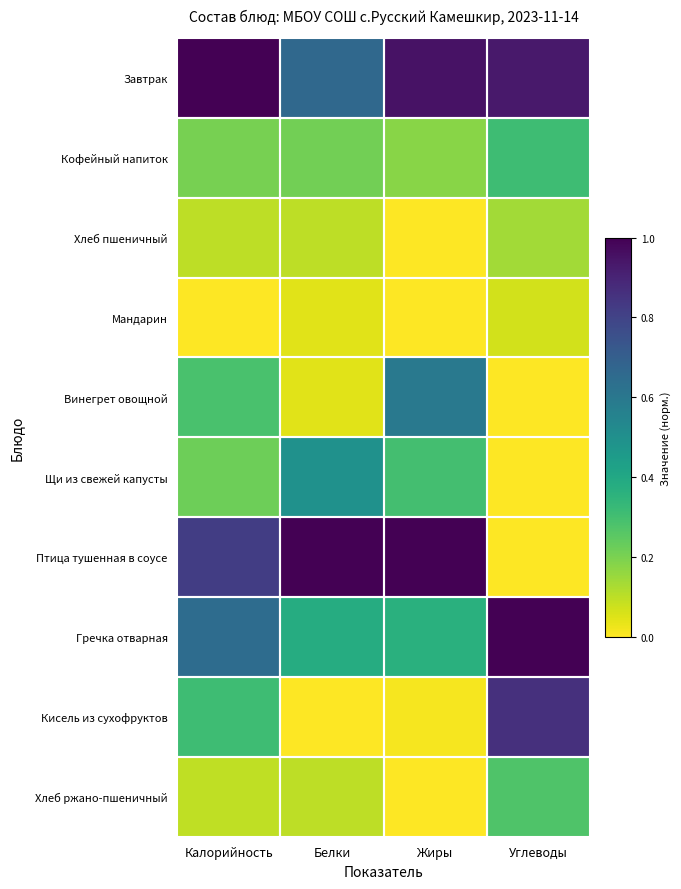

Count the number of categories in the chart.

4